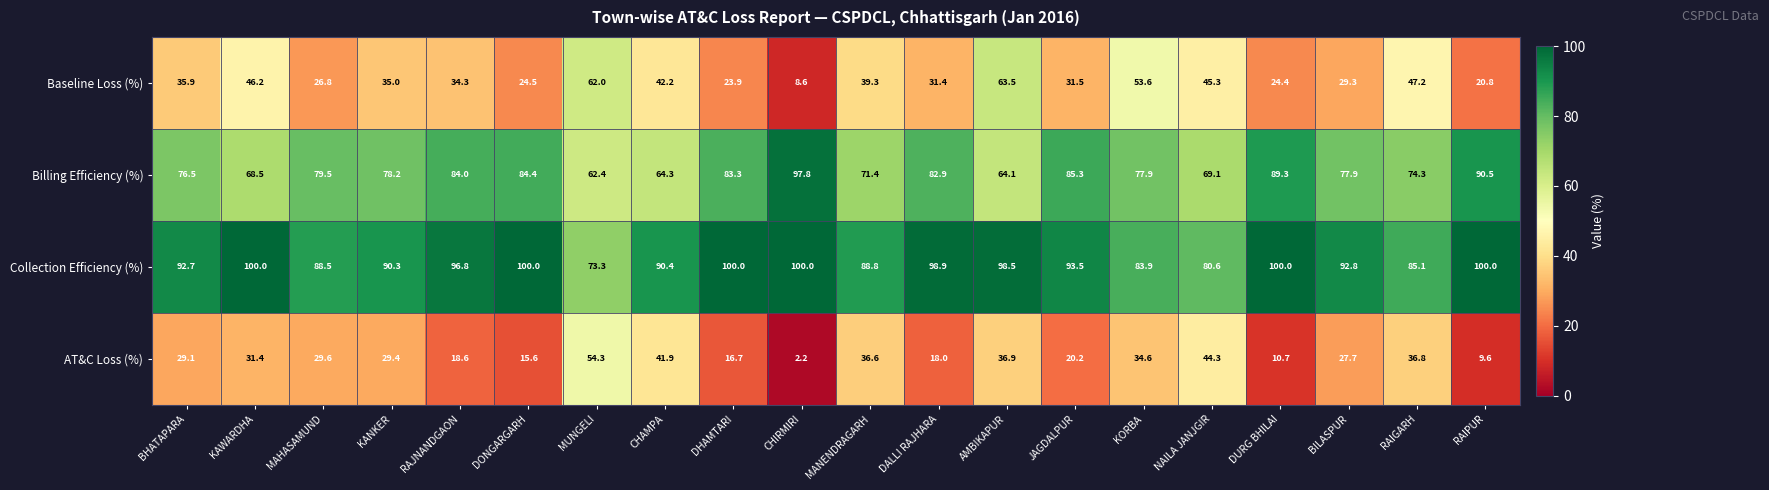

How many data points in Billing Efficiency (%) are less than 78?

10